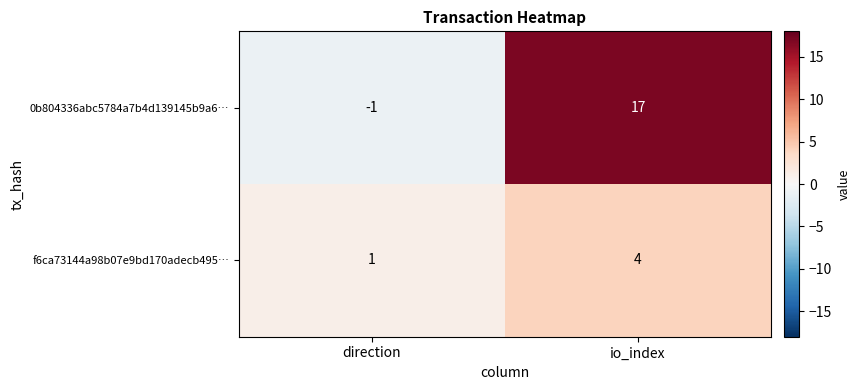

Reading left to right, list all the values displayed in this chart.

0b804336abc5784a7b4d139145b9a6…: direction=-1	io_index=17
f6ca73144a98b07e9bd170adecb495…: direction=1	io_index=4